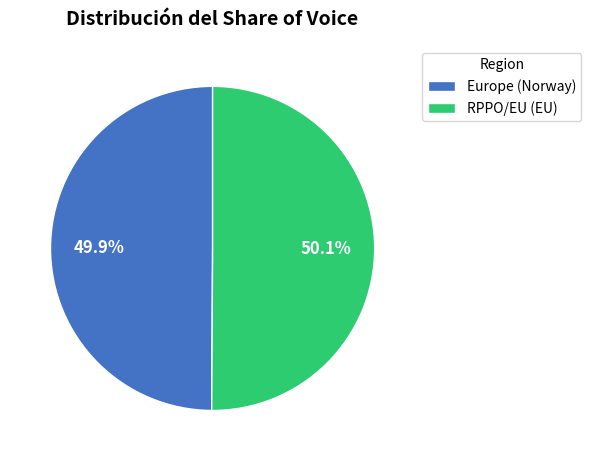

Do Europe (Norway) and RPPO/EU (EU) together represent more than half of the pie?

Yes